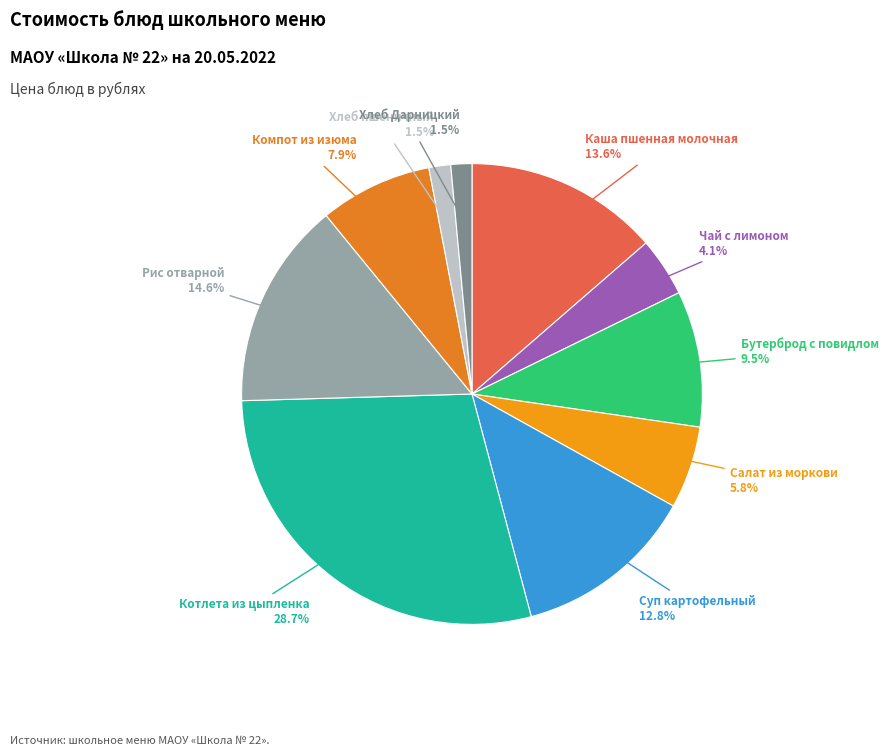

Which has a higher value, Бутерброд с повидлом or Салат из моркови?

Бутерброд с повидлом